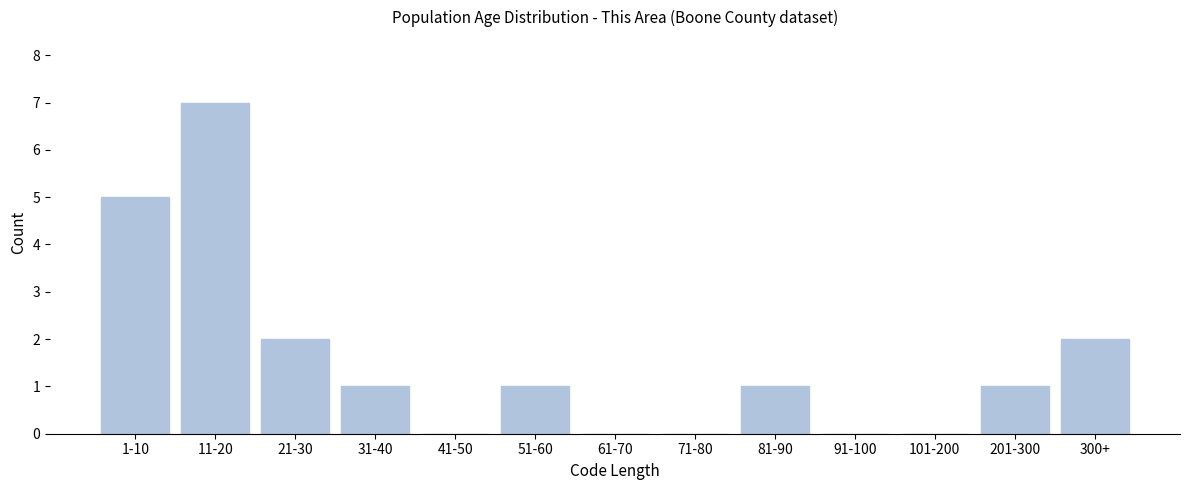

Reading right to left, list all the values displayed in this chart.

300+=2	201-300=1	101-200=0	91-100=0	81-90=1	71-80=0	61-70=0	51-60=1	41-50=0	31-40=1	21-30=2	11-20=7	1-10=5